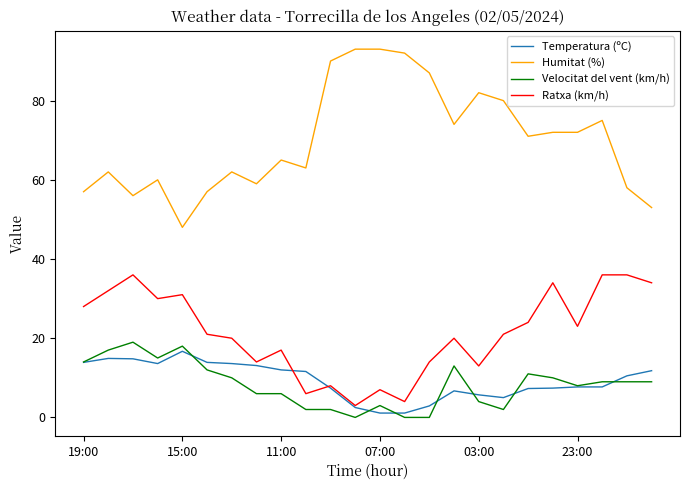

What are all the series names shown in the legend?

Temperatura (ºC), Humitat (%), Velocitat del vent (km/h), Ratxa (km/h)